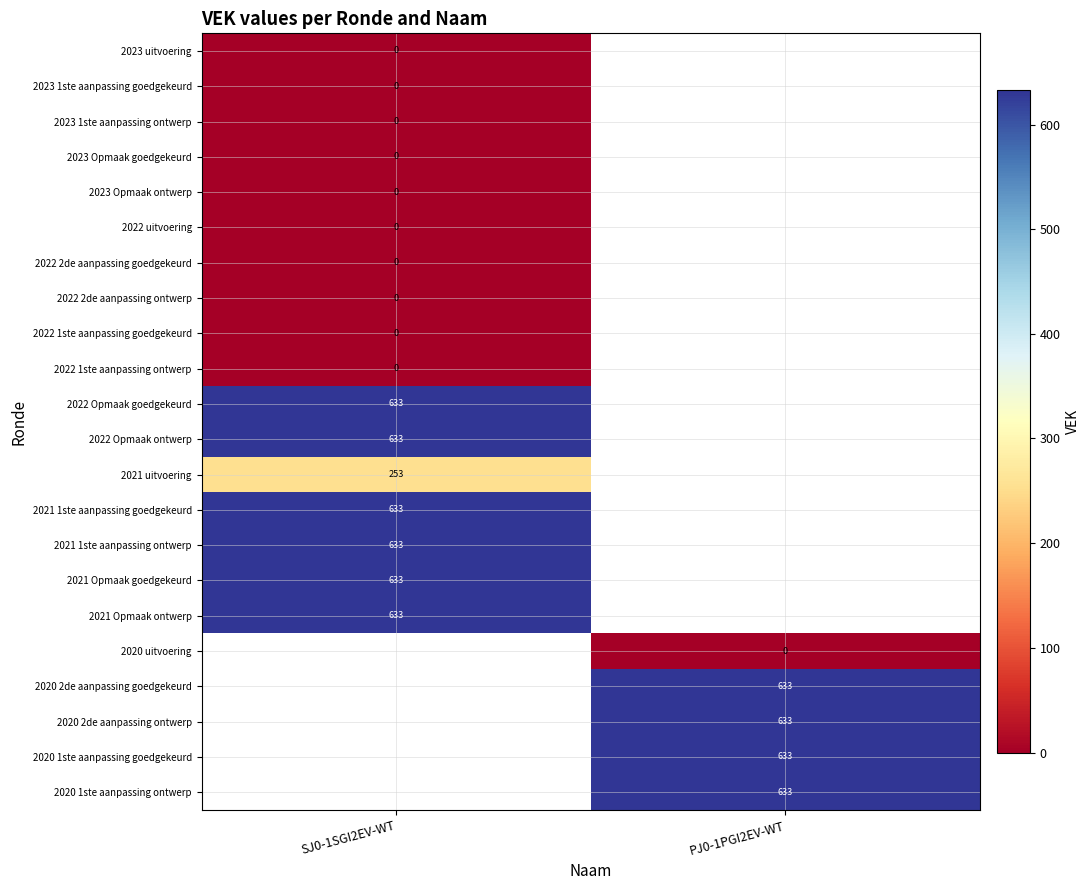

The value of 2021 Opmaak ontwerp at SJ0-1SGI2EV-WT is 947.4. True or false?

False